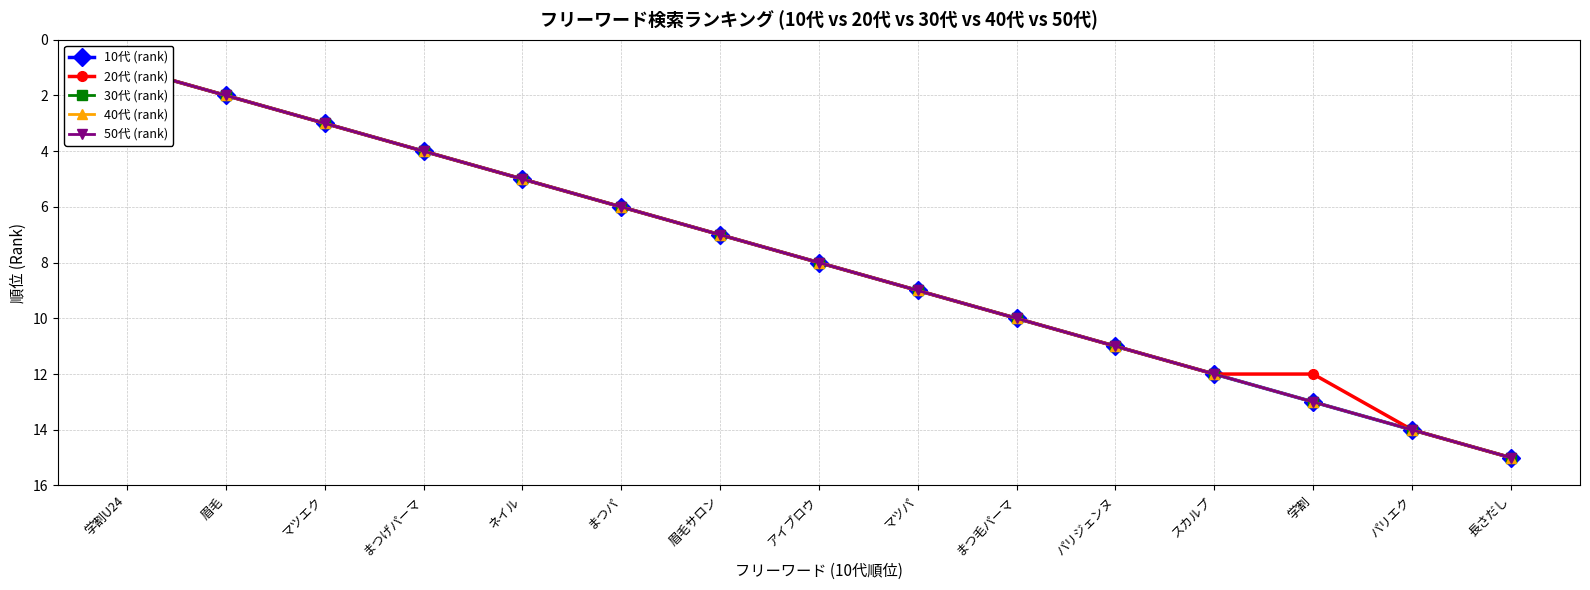

True or false: 20代 (rank) has more than 1 points higher than both neighbors.

False